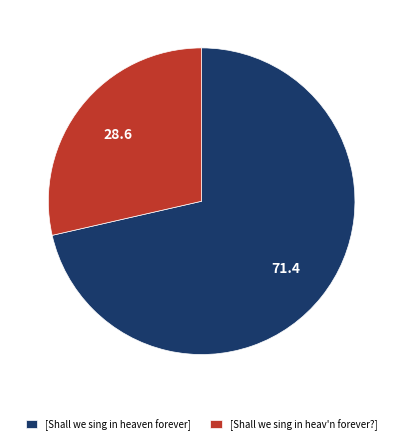

Which has a higher value, [Shall we sing in heaven forever] or [Shall we sing in heav'n forever?]?

[Shall we sing in heaven forever]